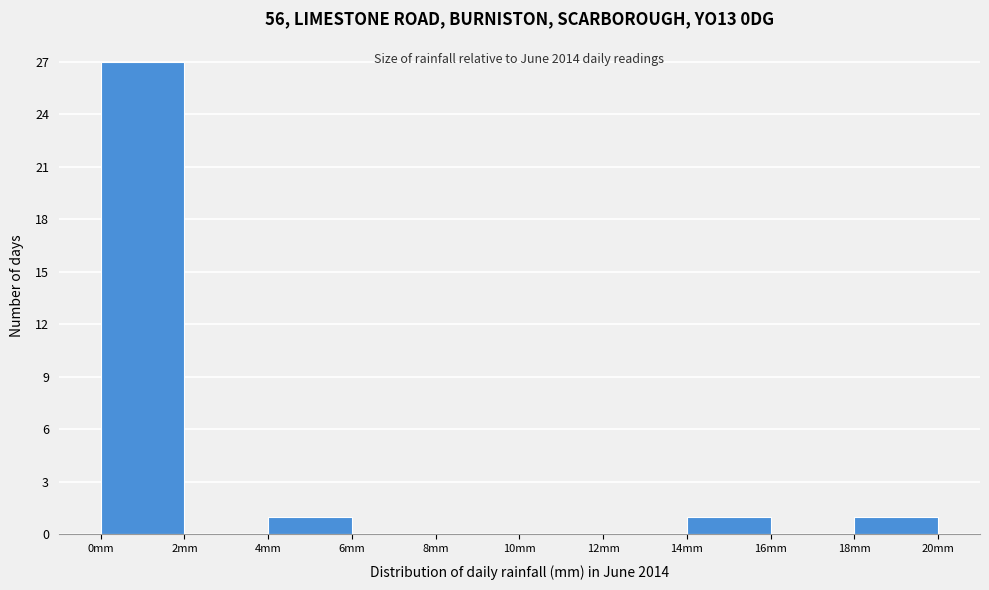

Over which range of the x-axis is the bar tallest?

0 to 2